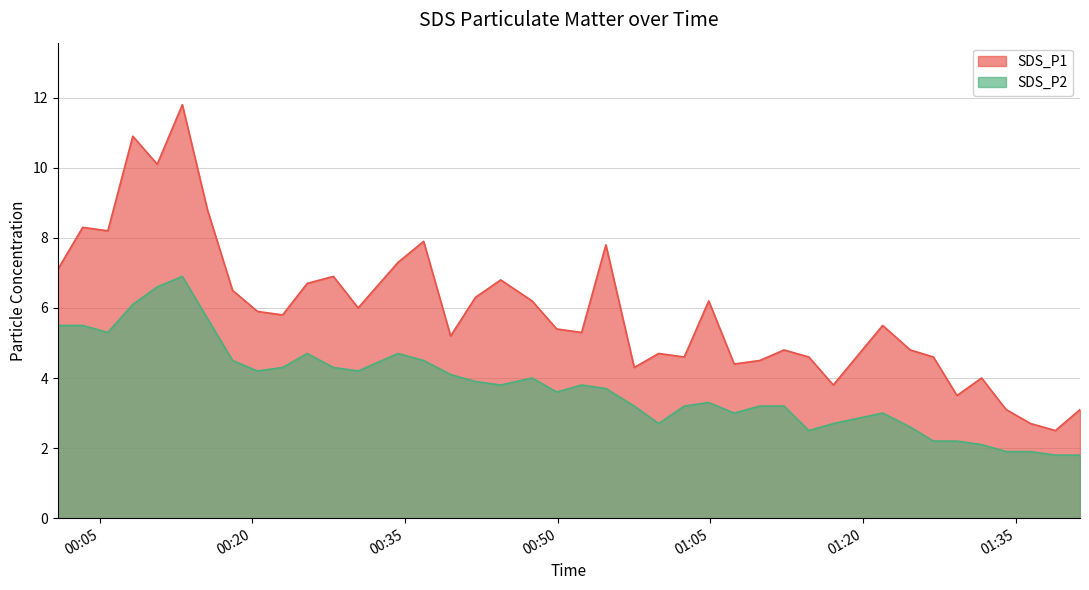

What are all the series names shown in the legend?

SDS_P1, SDS_P2